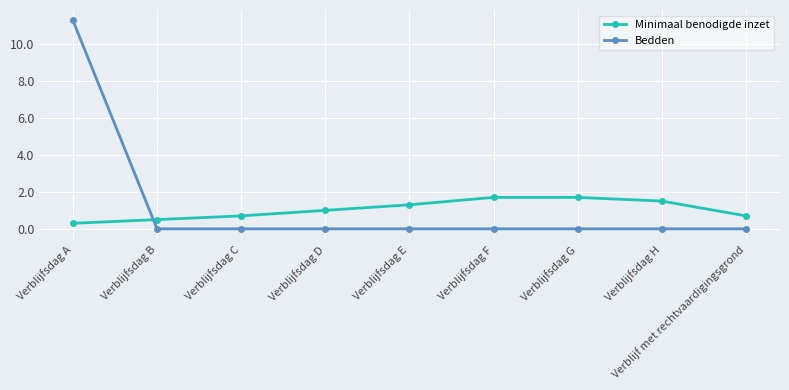

Rank the series at Verblijfsdag E from highest to lowest value.

Minimaal benodigde inzet, Bedden